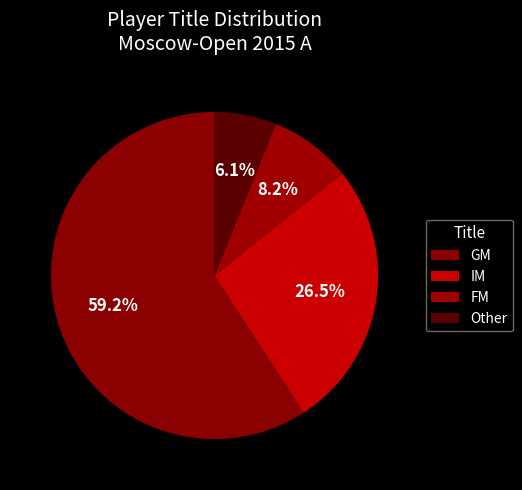

How many slices are in this pie chart?

4